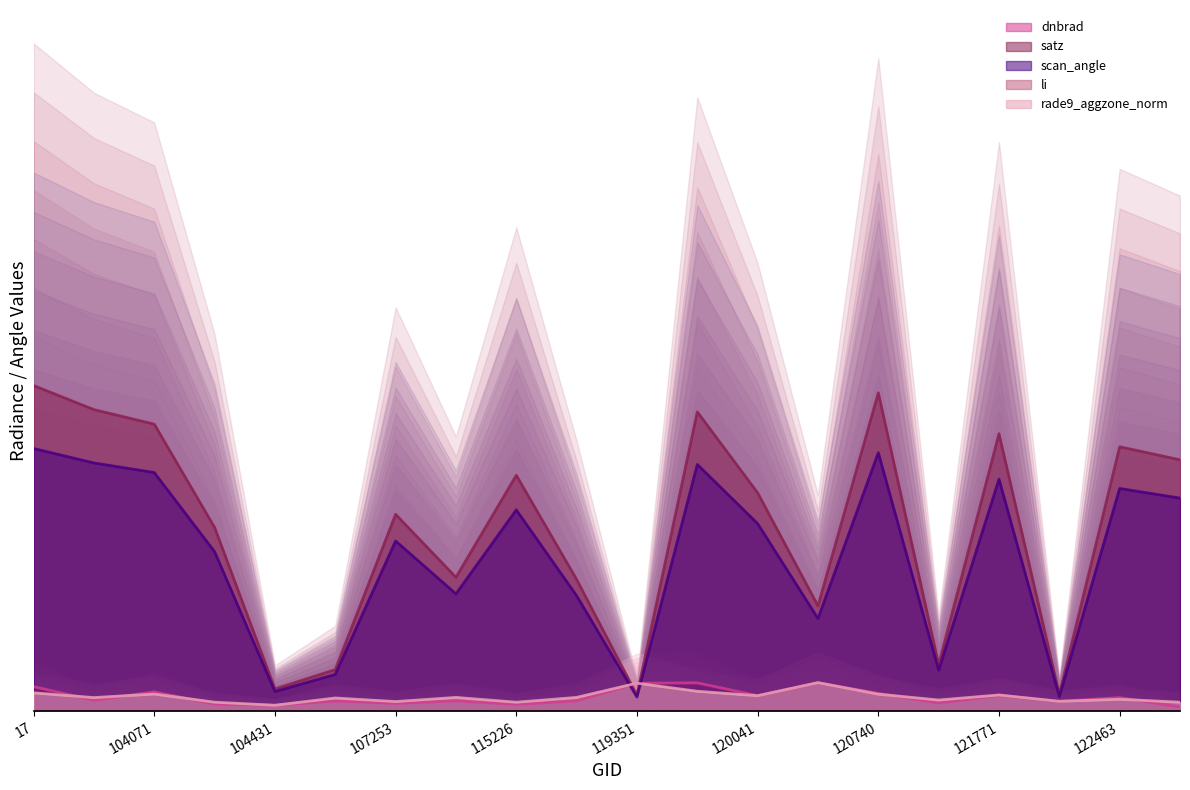

How many lines are shown in the chart?

5